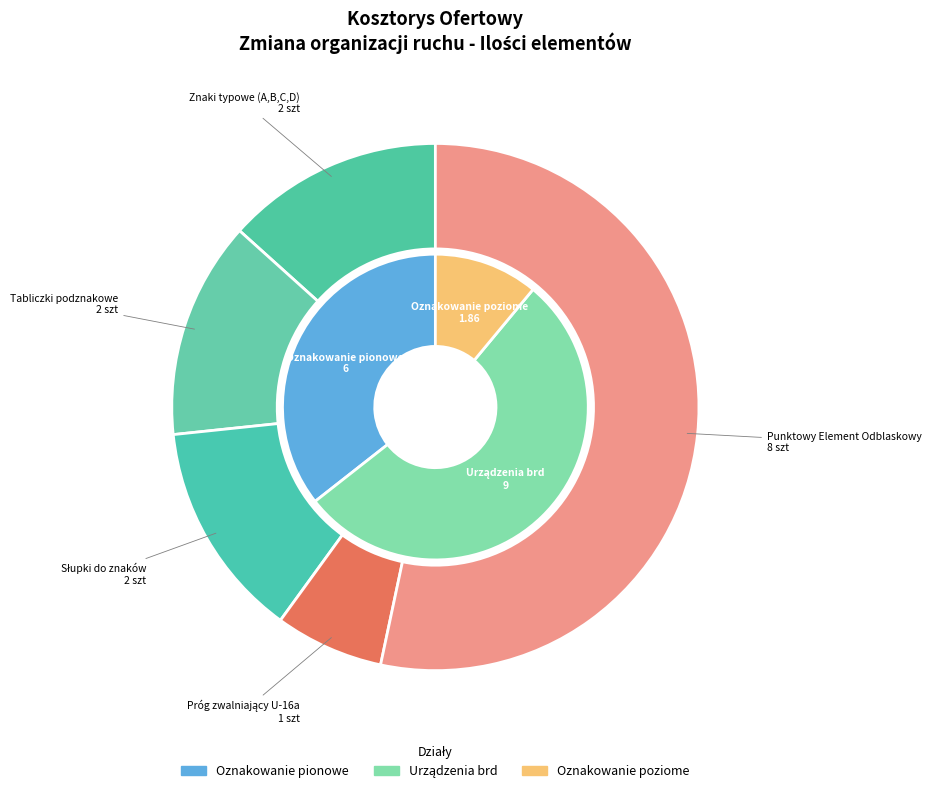

What is the ratio of the value at Słupki do znaków to the value at Znaki typowe (A,B,C,D)?

1.0